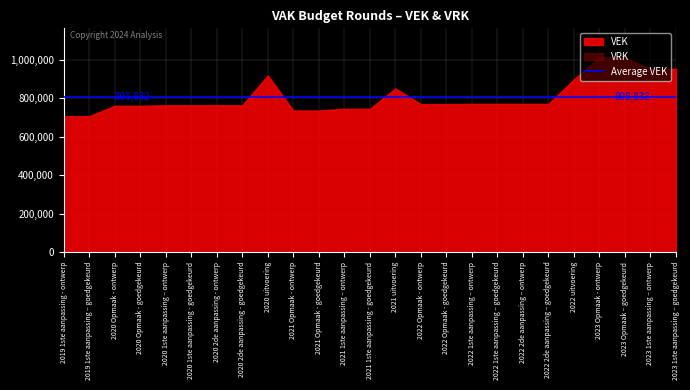

Which series has the largest total across all categories?

VEK